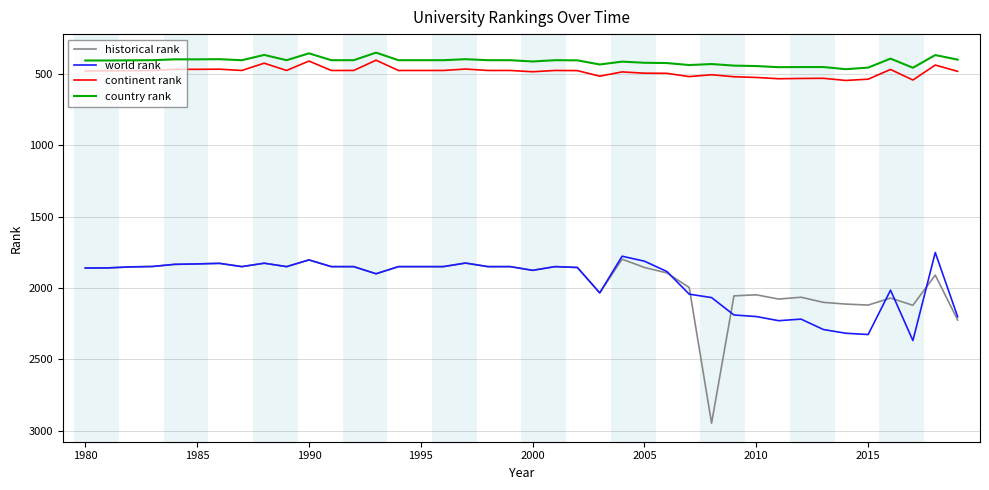

What is the difference between the maximum and second lowest values in the country rank series?

111.0